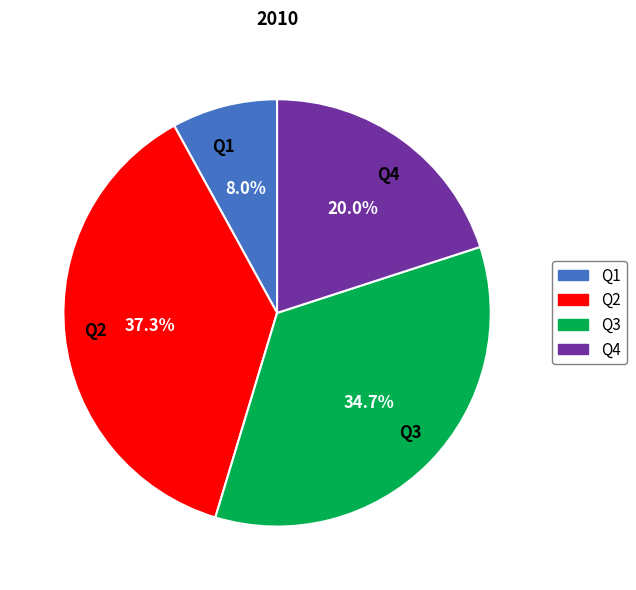

Which category has the biggest portion of the pie?

Q2